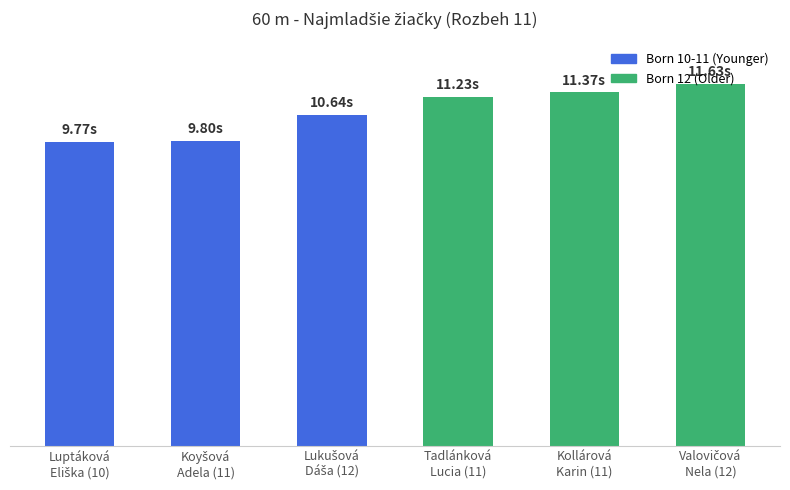

Where does the data first go above 11?

Tadlánková
Lucia (11)